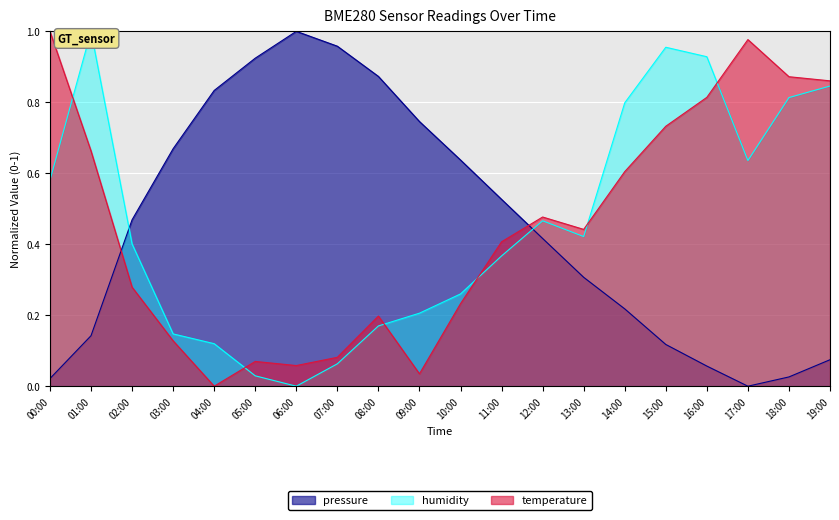

Reading left to right, extract all data points from this chart.

pressure: 0.0	0.1	0.5	0.7	0.8	0.9	1.0	1.0	0.9	0.7	0.6	0.5	0.4	0.3	0.2	0.1	0.1	0.0	0.0	0.1
humidity: 0.6	1.0	0.4	0.1	0.1	0.0	0.0	0.1	0.2	0.2	0.3	0.4	0.5	0.4	0.8	1.0	0.9	0.6	0.8	0.8
temperature: 1.0	0.7	0.3	0.1	0.0	0.1	0.1	0.1	0.2	0.0	0.2	0.4	0.5	0.4	0.6	0.7	0.8	1.0	0.9	0.9